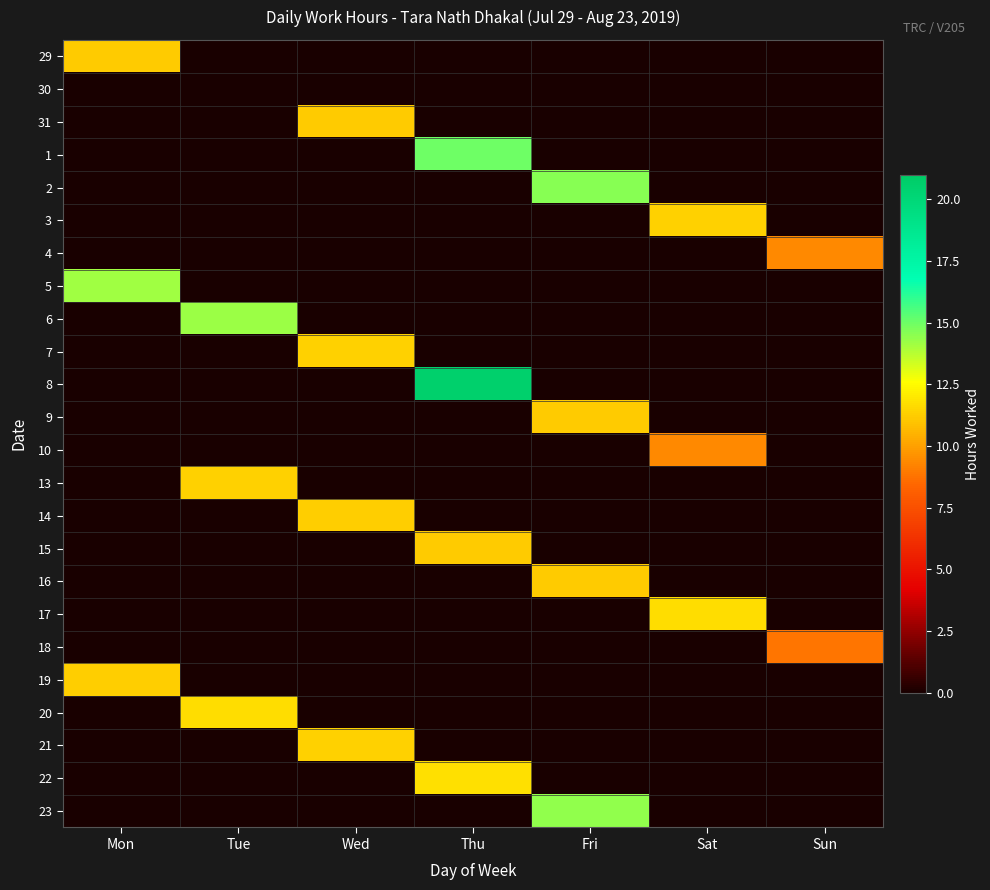

Rank the series at Thu from highest to lowest value.

8, 1, 22, 15, 29, 30, 31, 2, 3, 4, 5, 6, 7, 9, 10, 13, 14, 16, 17, 18, 19, 20, 21, 23